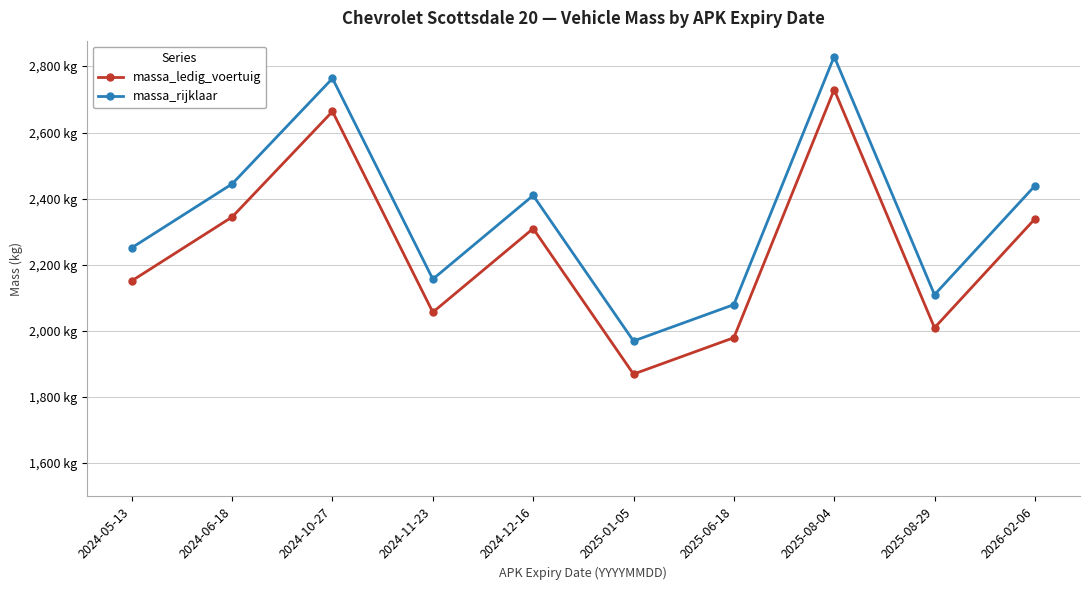

What are all the series names shown in the legend?

massa_ledig_voertuig, massa_rijklaar